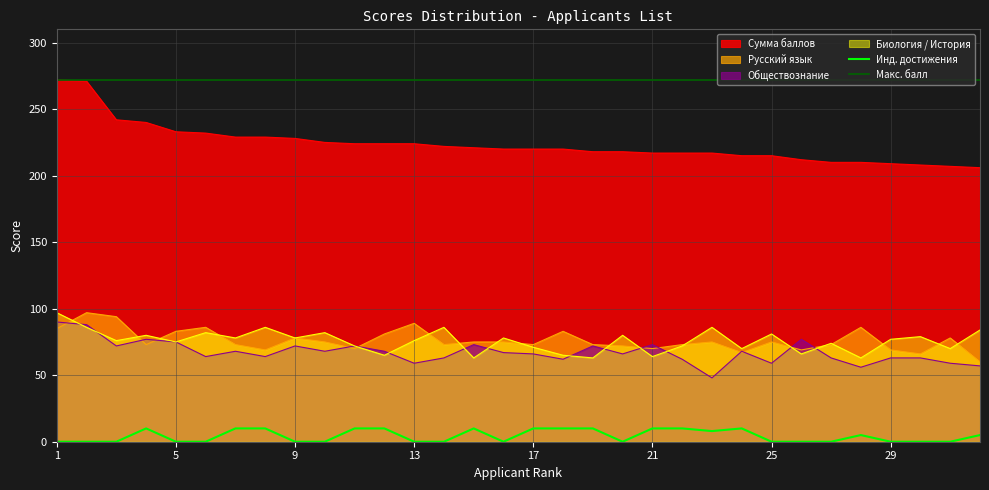

How many interior local valleys does the Инд.достижения series have?

3